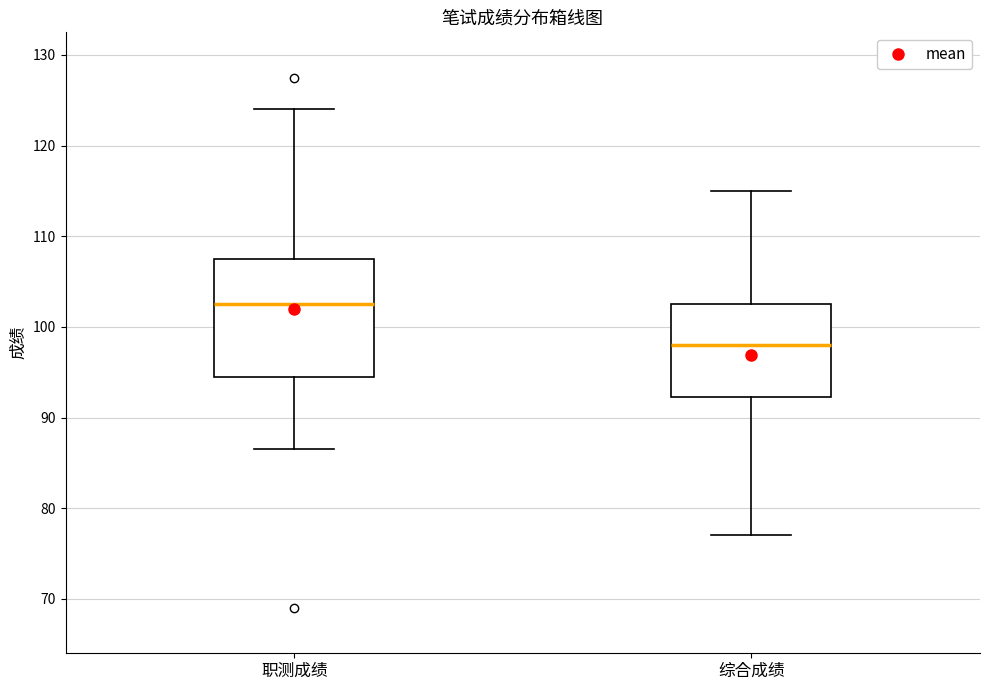

Which box has the highest median line?

职测成绩